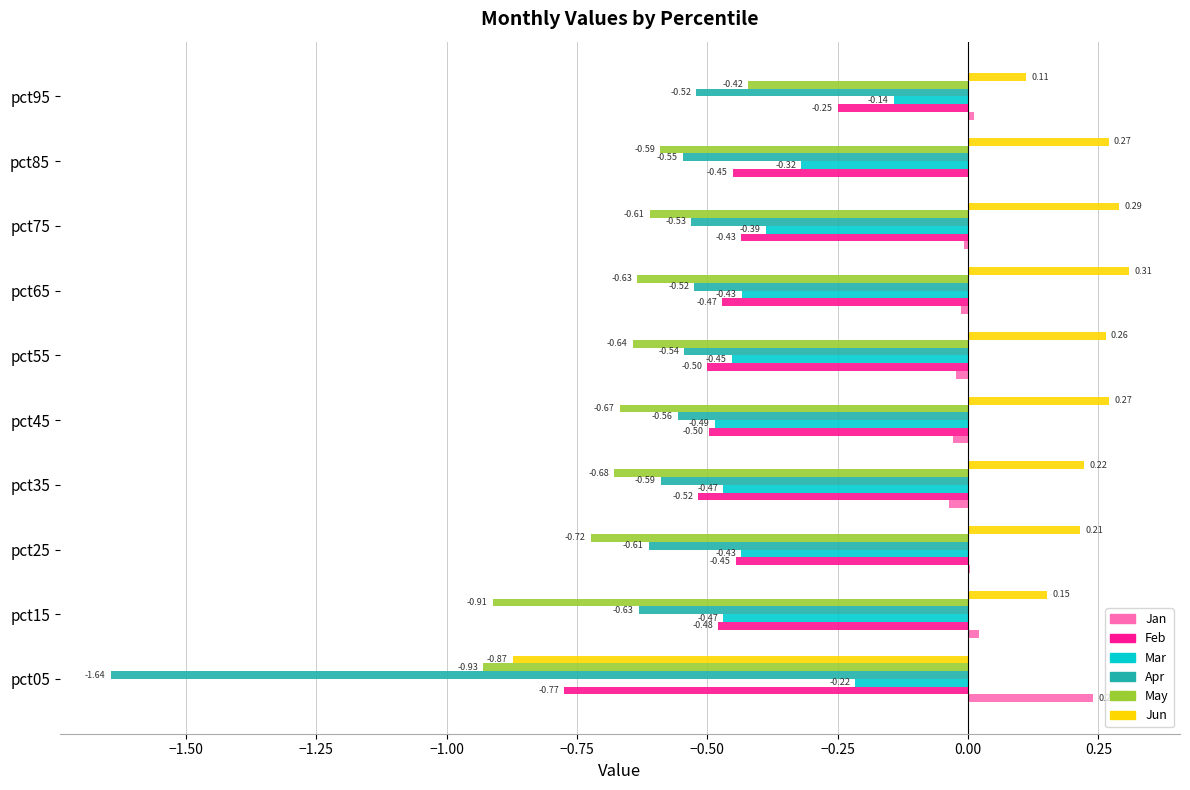

Between pct55 and pct65, which series saw the biggest shift?

Jun